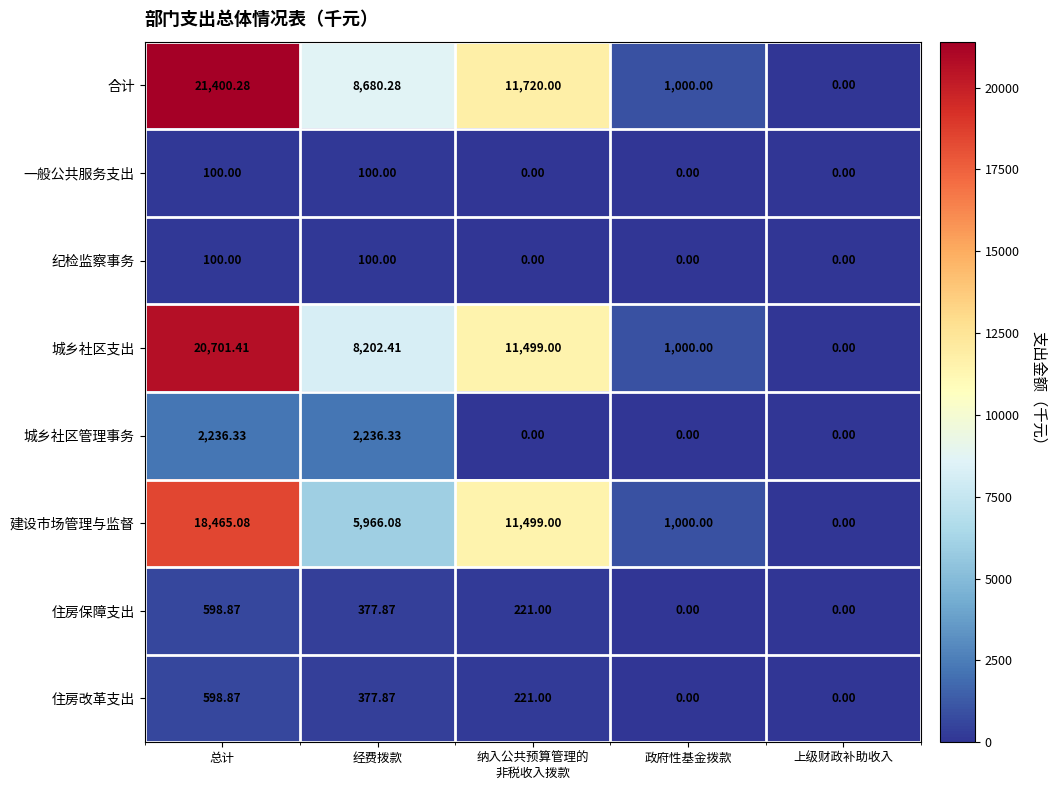

Which series has the largest range (max minus min)?

合计